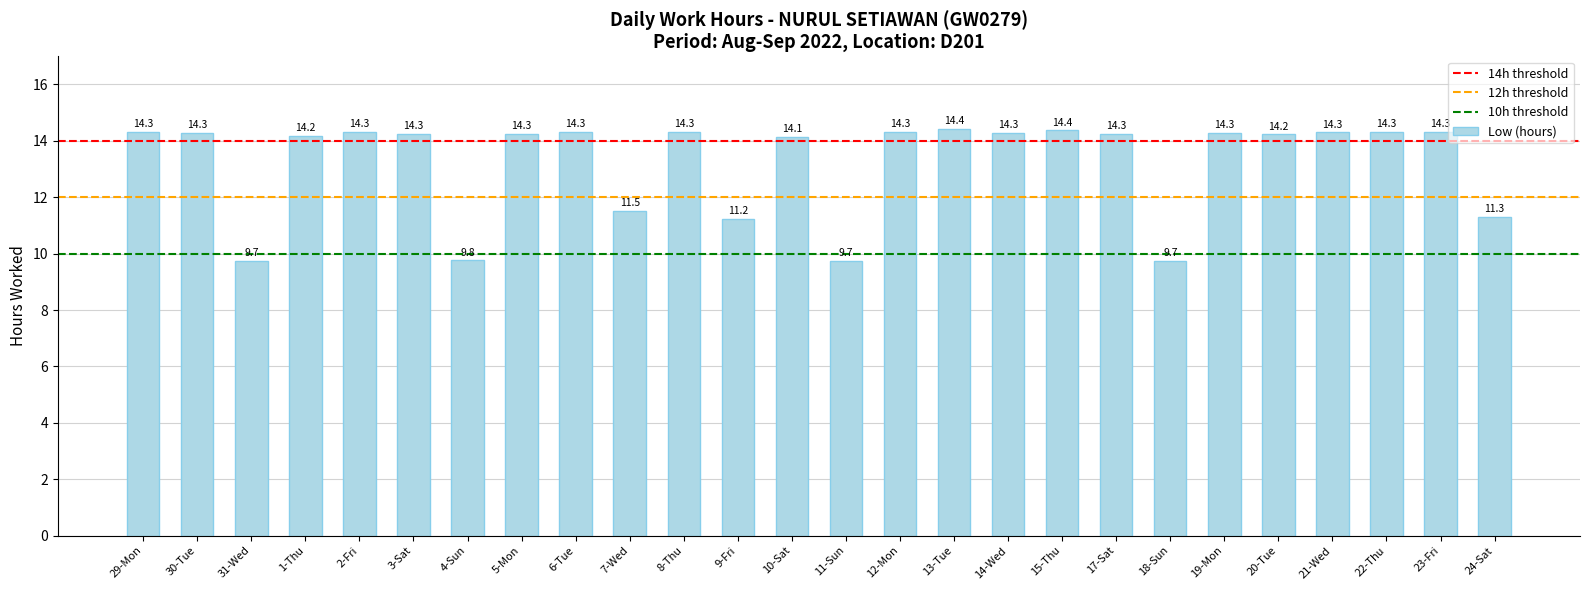

At which label does the data first exceed 14?

29-Mon